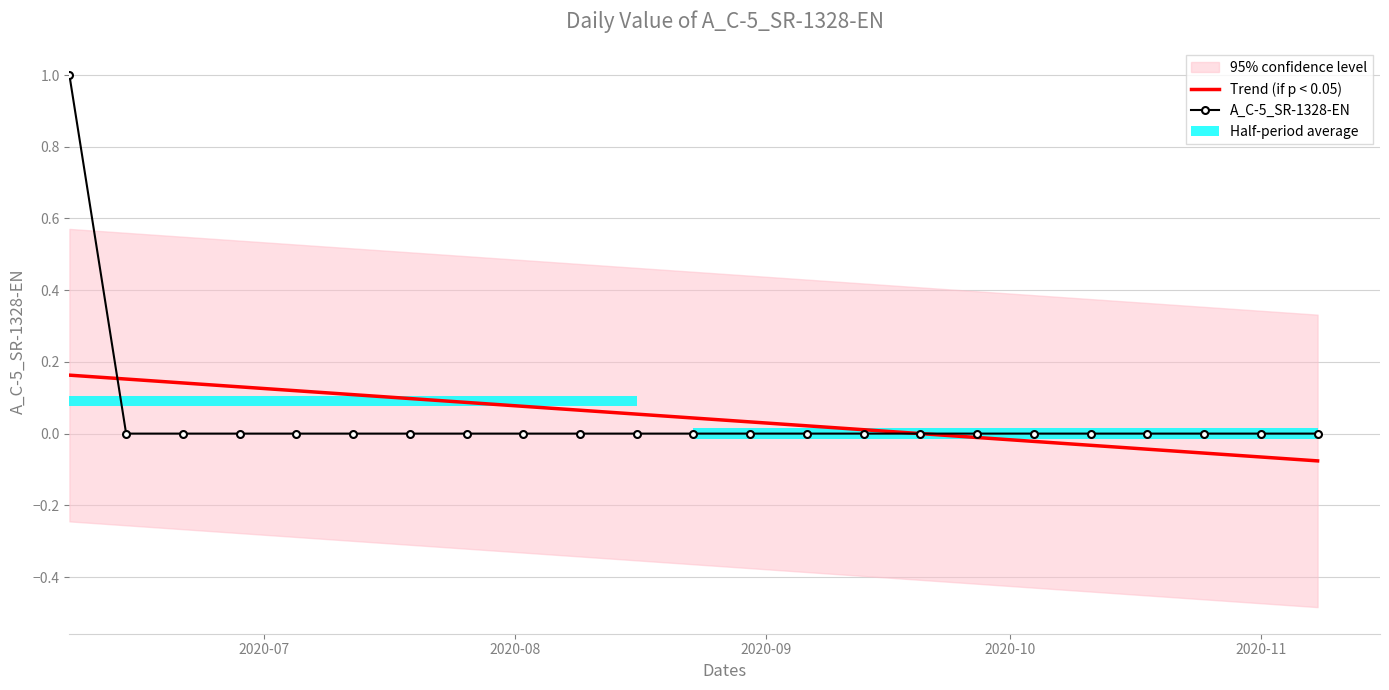

What is the highest value of the A_C-5_SR-1328-EN series?

1.0